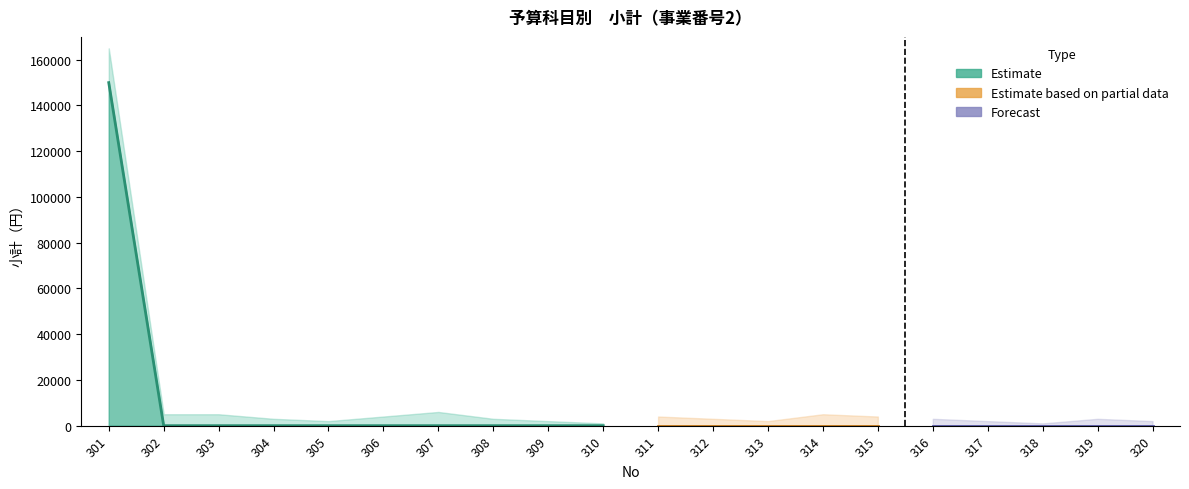

Between 315 and 305, which is larger?

315